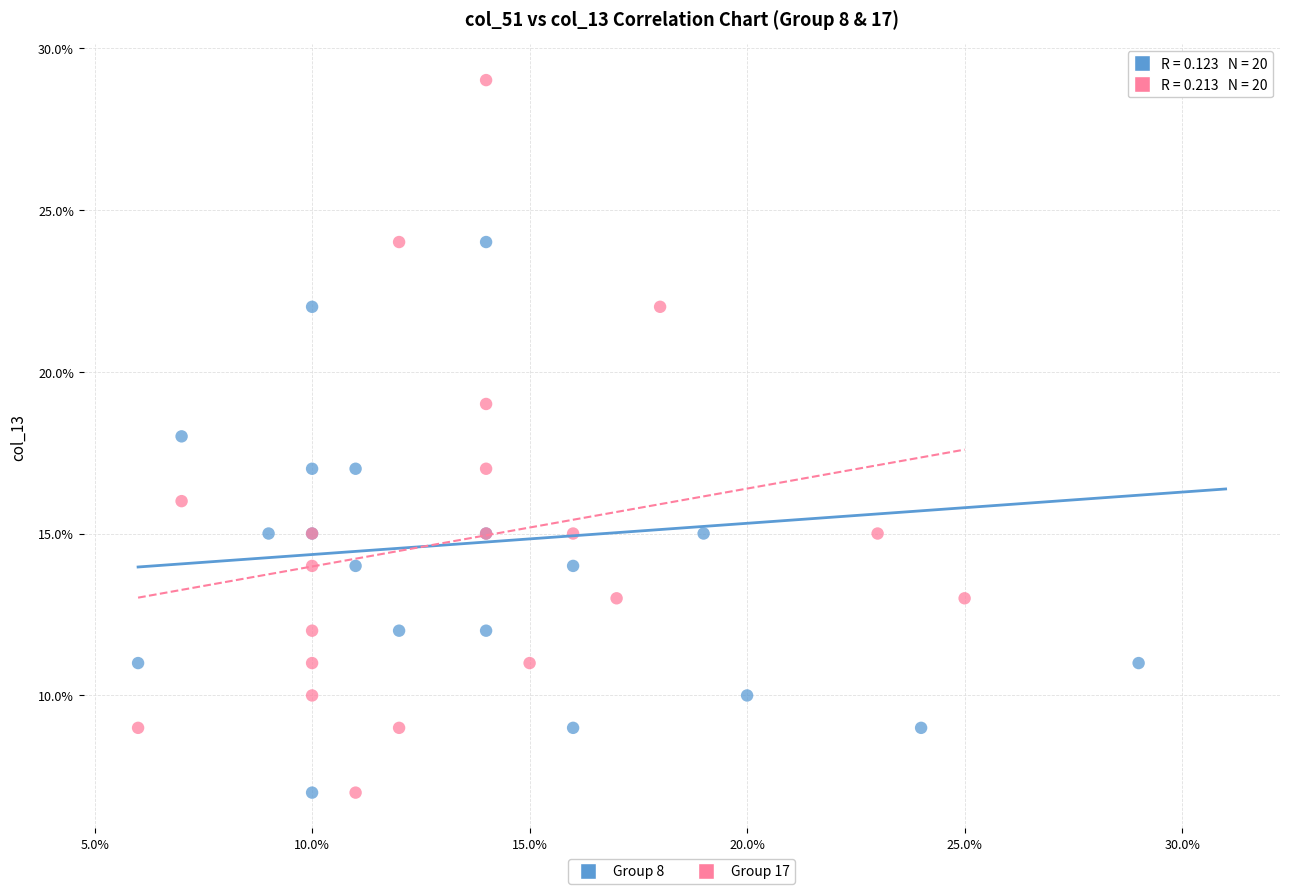

What are all the series names shown in the legend?

Group 8, Group 17